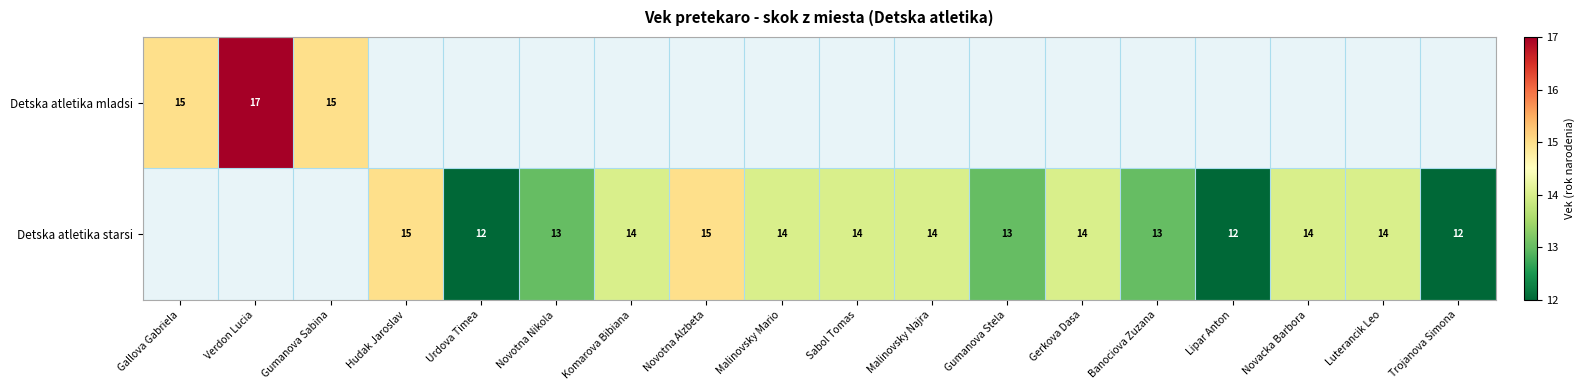

Count the number of data series in this chart.

2